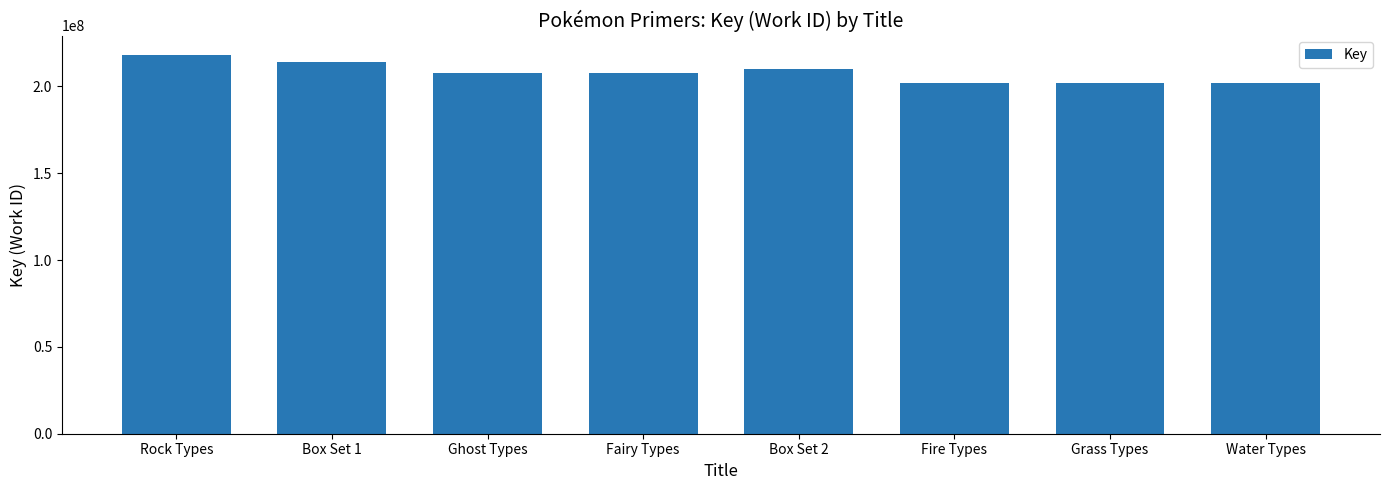

What is the greatest value displayed?

218335874